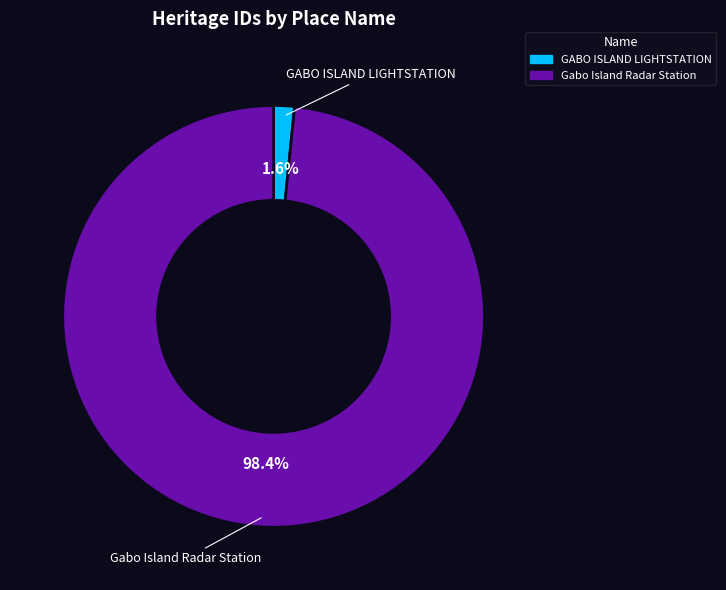

To the nearest percent, what is the difference between the largest and smallest slice percentages?

97%